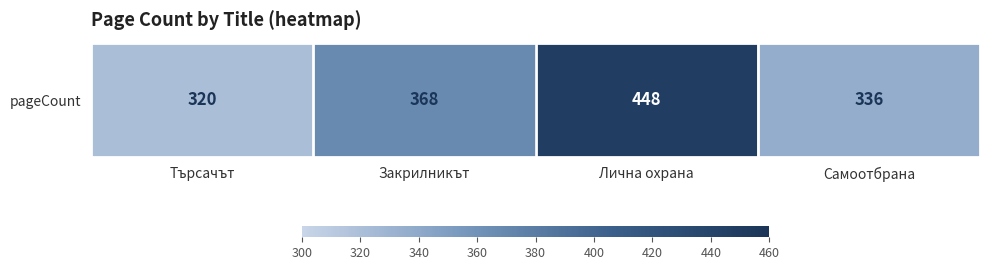

Where is the data nearest to the value 384?

Закрилникът